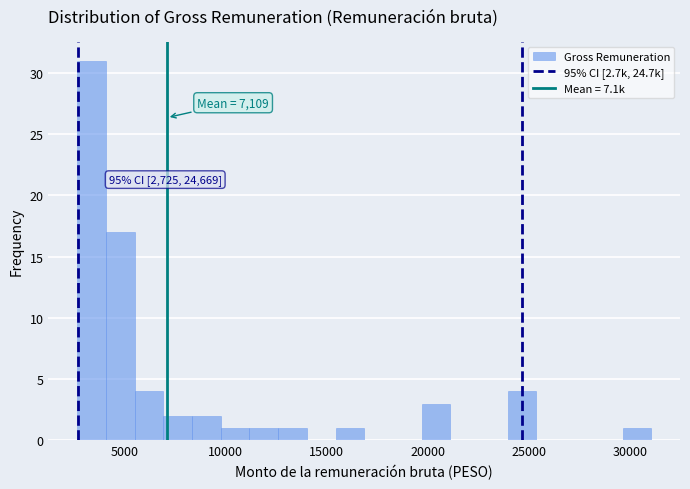

Read against the x-axis, roughly where is the centre of the tallest bar?

3500